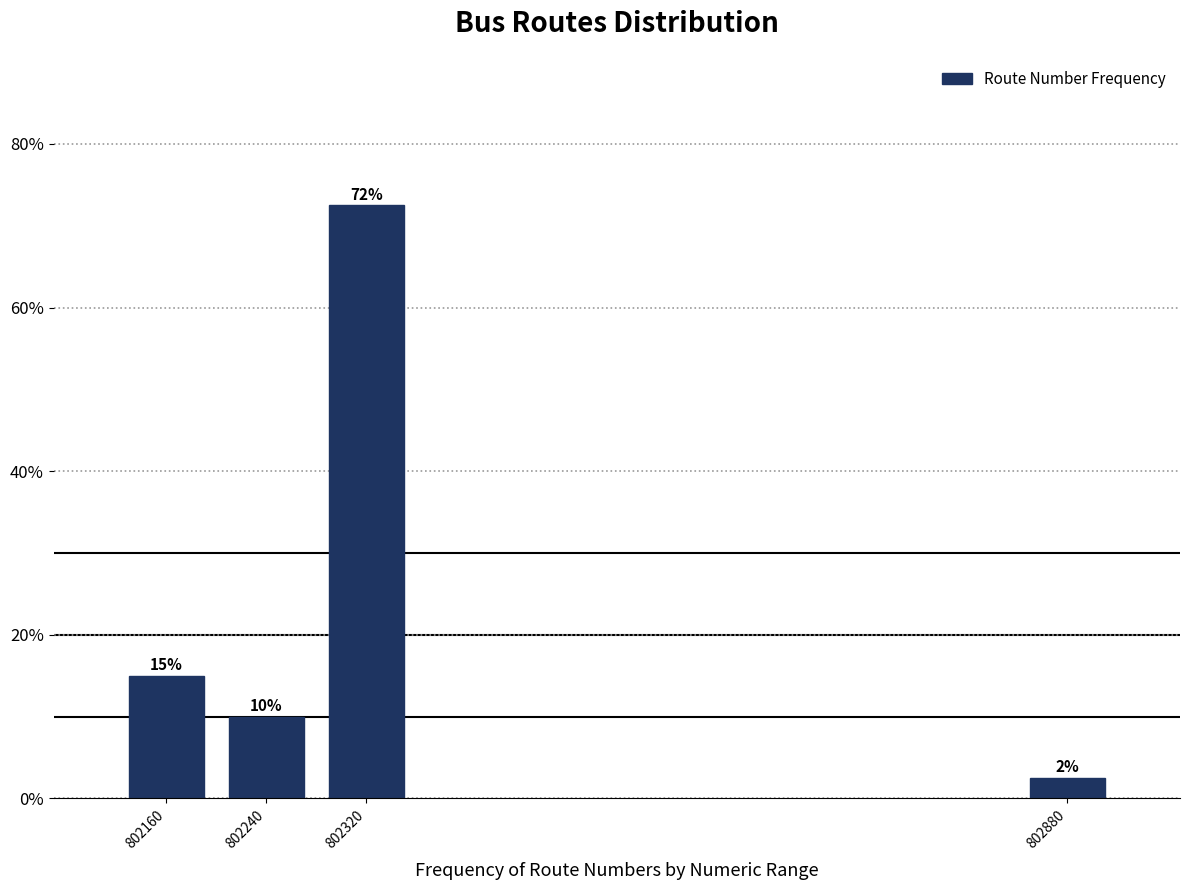

True or false: the data shows 2.0 at 802240.

False